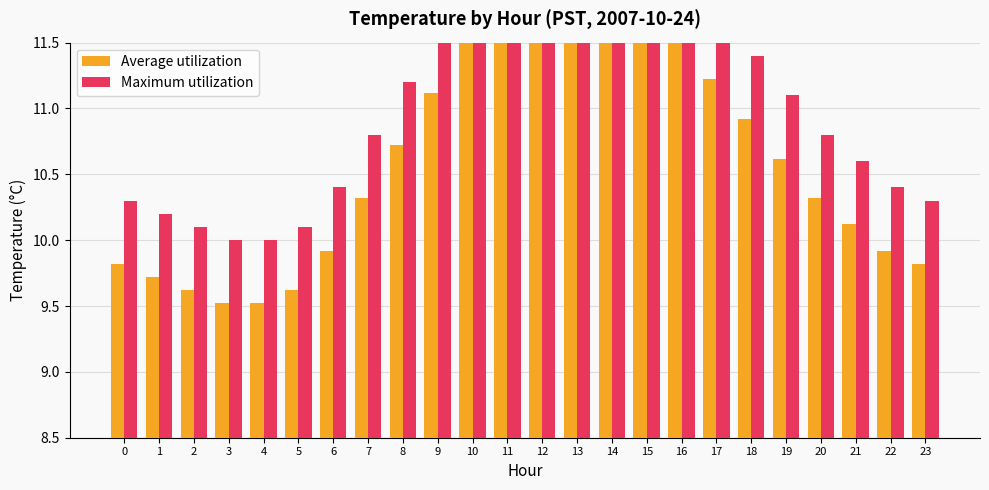

Are the bars grouped side by side (vs. stacked)?

Yes